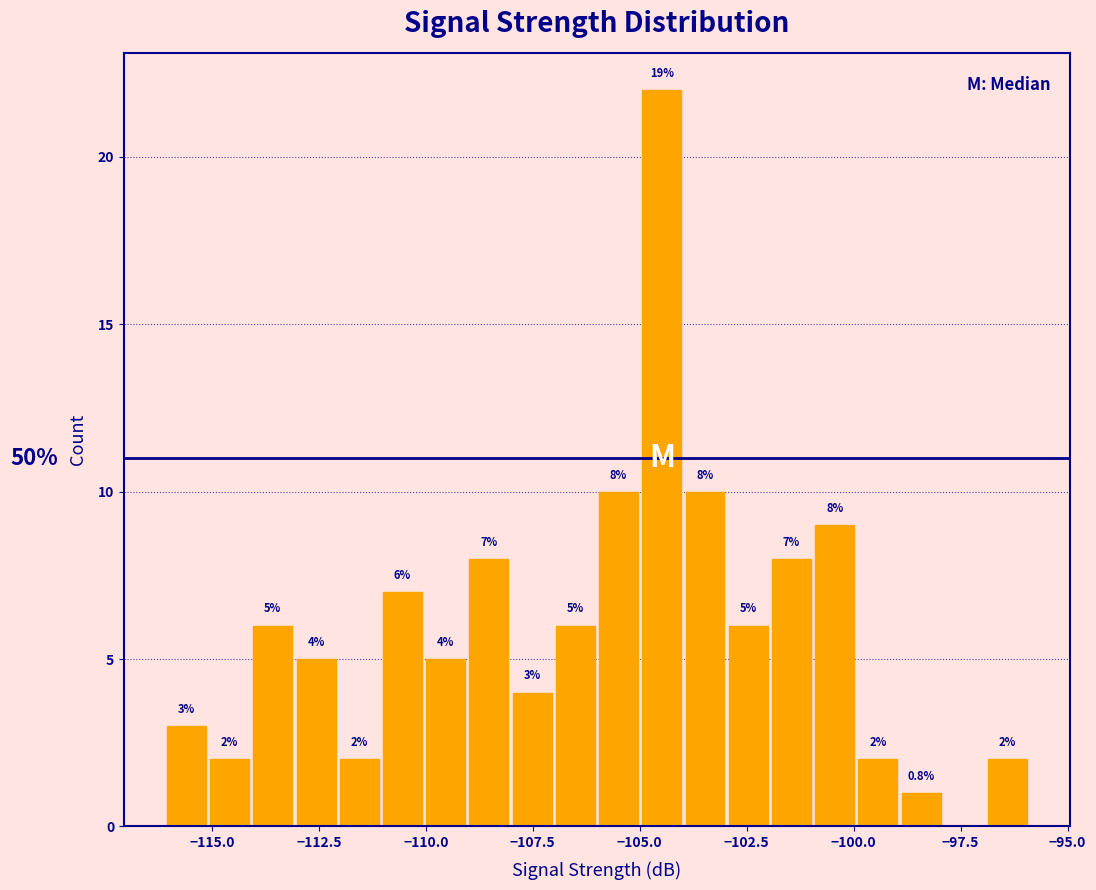

Read against the x-axis, roughly where is the centre of the tallest bar?

-104.5